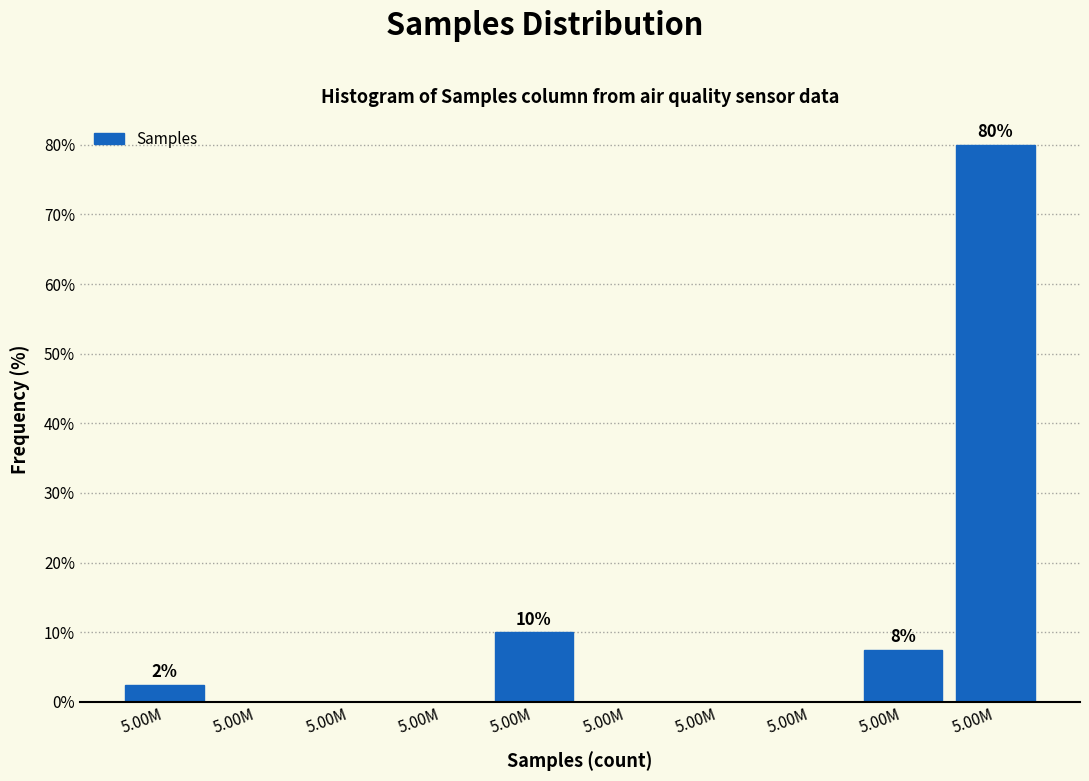

Are the bars horizontal?

No